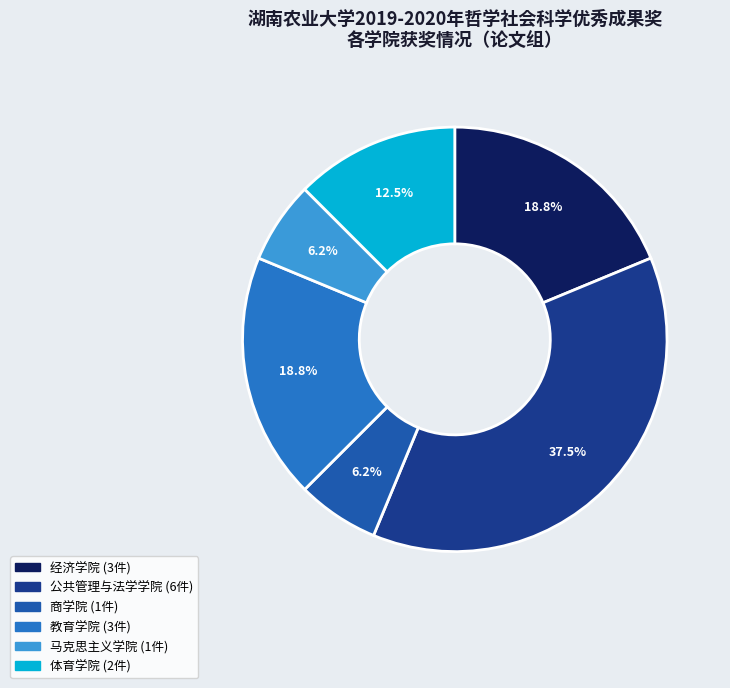

Is 体育学院 the majority of the pie?

No